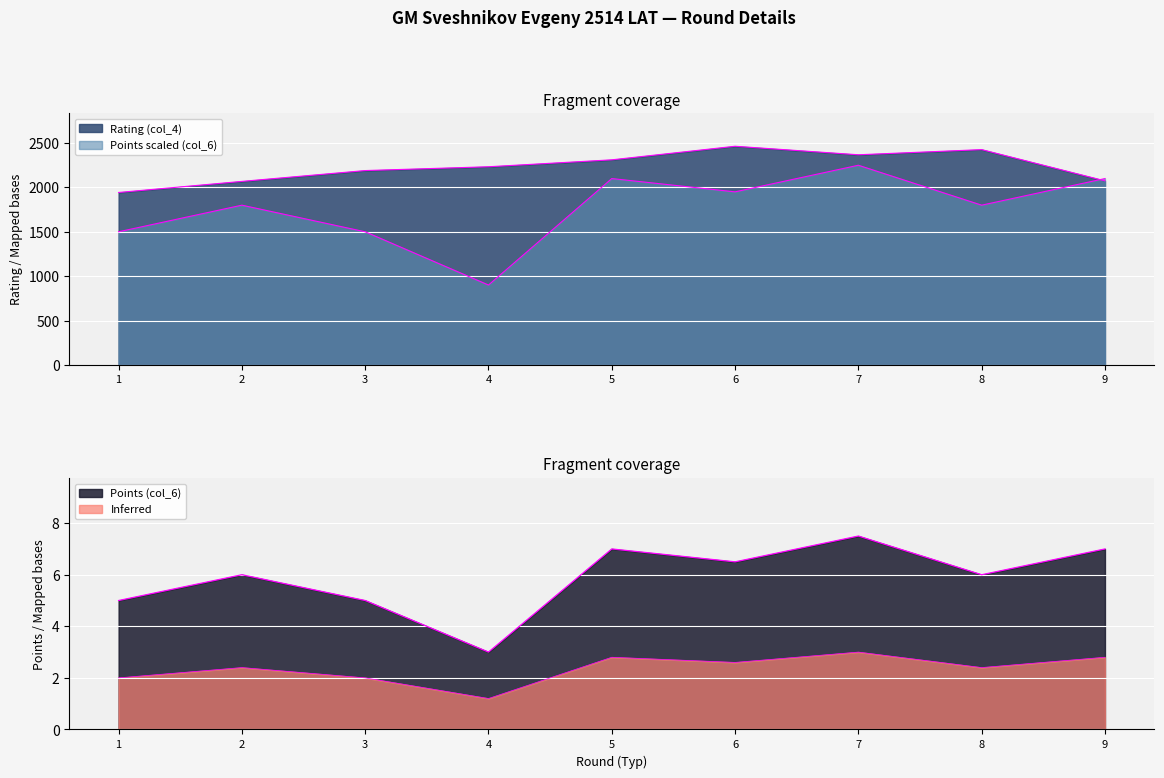

Is it true that Rating (col_4) equals 3209 at 6?

False